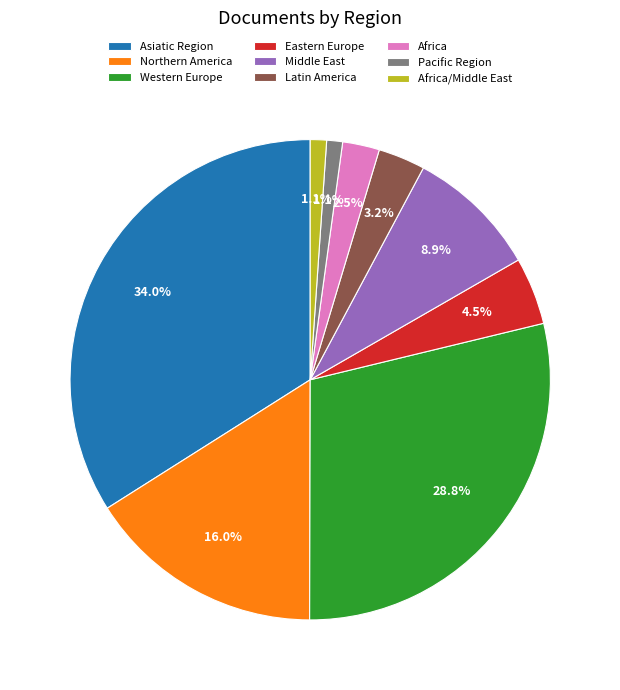

Is the sum of Eastern Europe and Middle East greater than half?

No